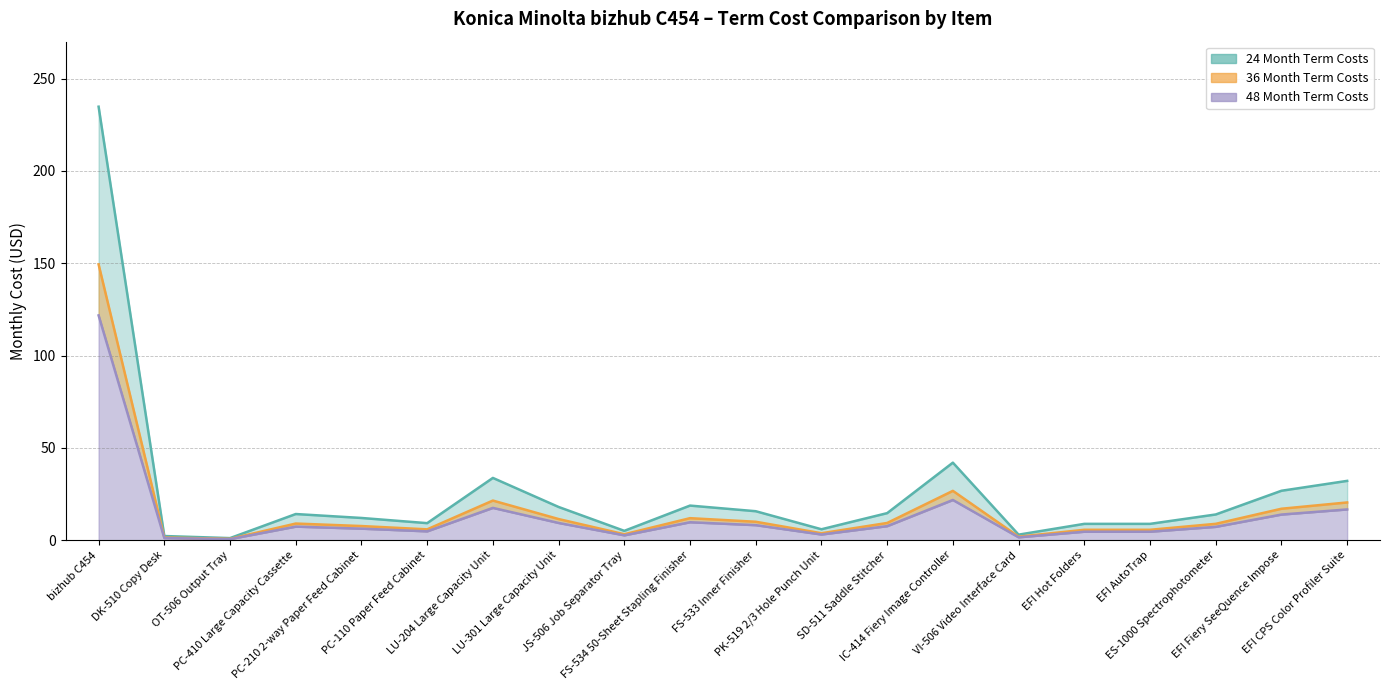

List the labels in order of 36 Month Term Costs value, smallest first.

OT-506 Output Tray, DK-510 Copy Desk, VI-506 Video Interface Card, JS-506 Job Separator Tray, PK-519 2/3 Hole Punch Unit, EFI Hot Folders, EFI AutoTrap, PC-110 Paper Feed Cabinet, PC-210 2-way Paper Feed Cabinet, ES-1000 Spectrophotometer, PC-410 Large Capacity Cassette, SD-511 Saddle Stitcher, FS-533 Inner Finisher, LU-301 Large Capacity Unit, FS-534 50-Sheet Stapling Finisher, EFI Fiery SeeQuence Impose, EFI CPS Color Profiler Suite, LU-204 Large Capacity Unit, IC-414 Fiery Image Controller, bizhub C454